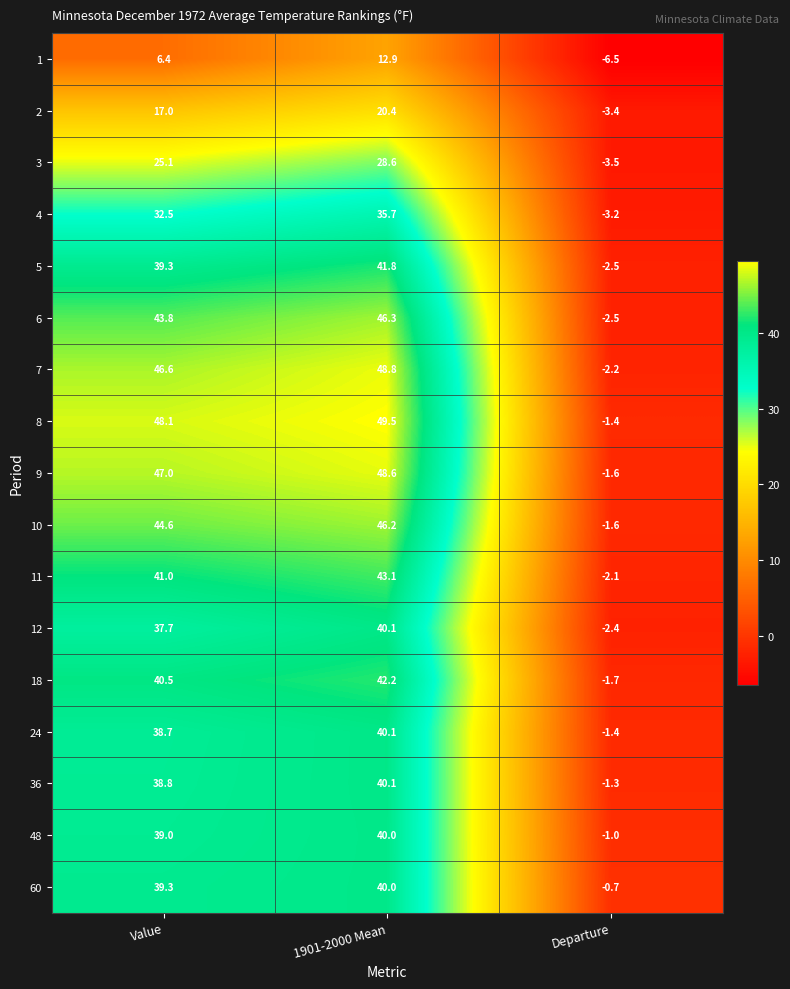

List the labels in order of 2 value, largest first.

1901-2000 Mean, Value, Departure